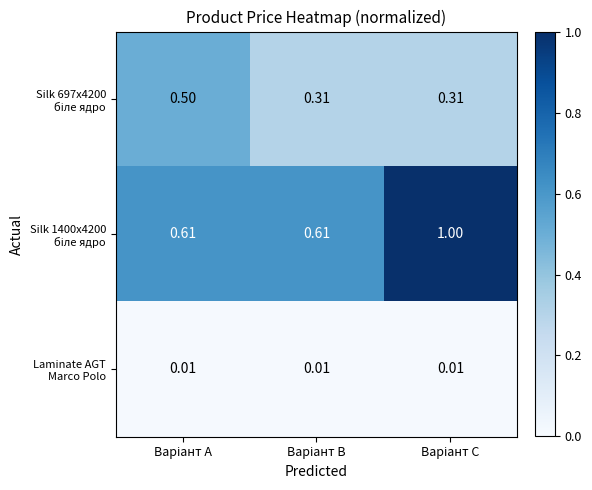

Which category has the lowest value across all series?

Варіант A